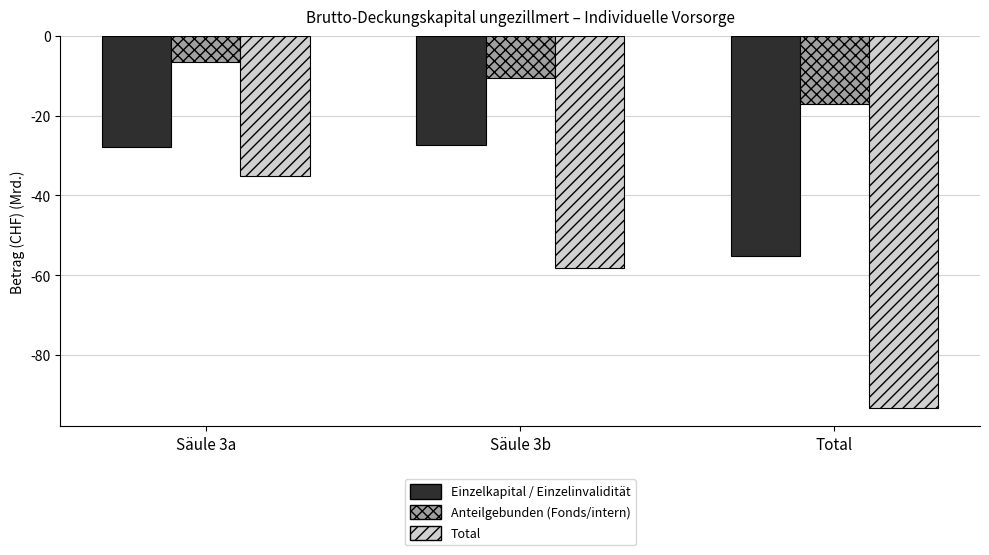

What is the sum of the Total values at Säule 3b and Säule 3a?

-93.2